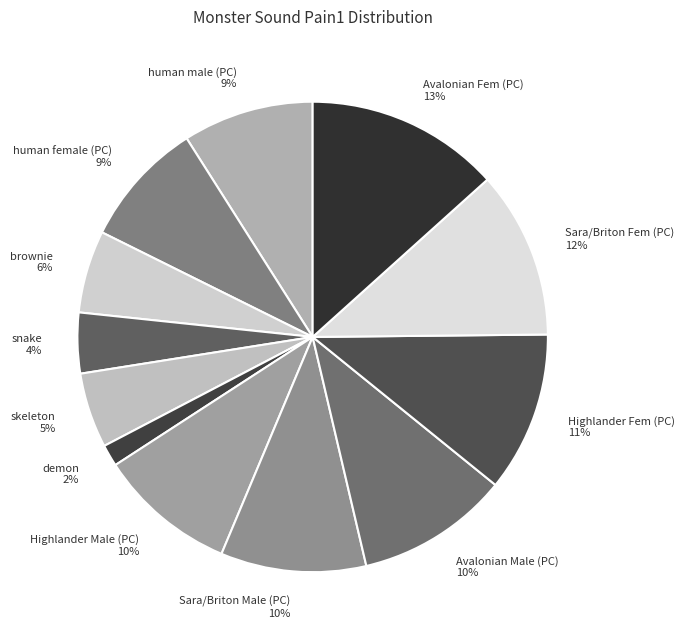

To the nearest percent, what portion does Avalonian Fem (PC) represent?

13%